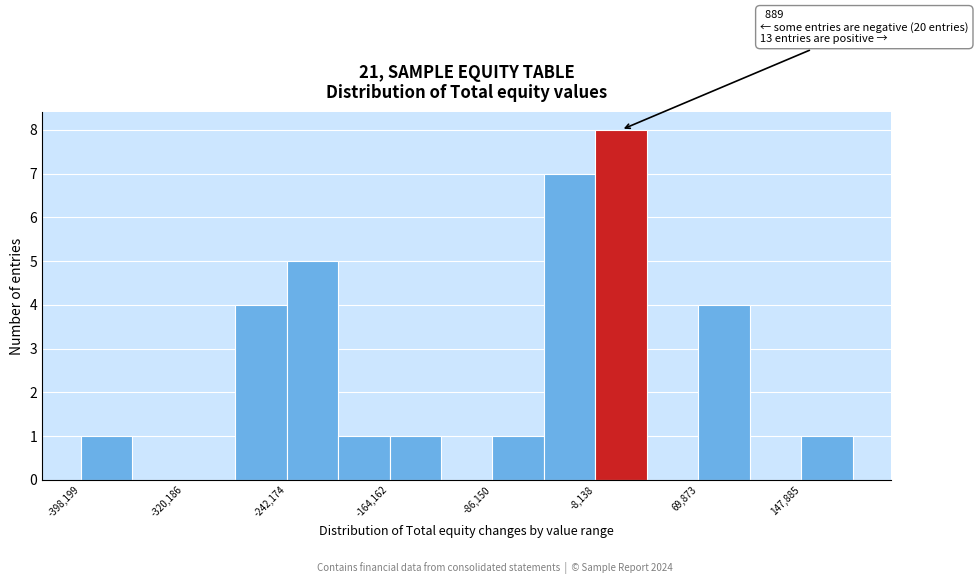

Read against the x-axis, roughly where is the centre of the tallest bar?

10000